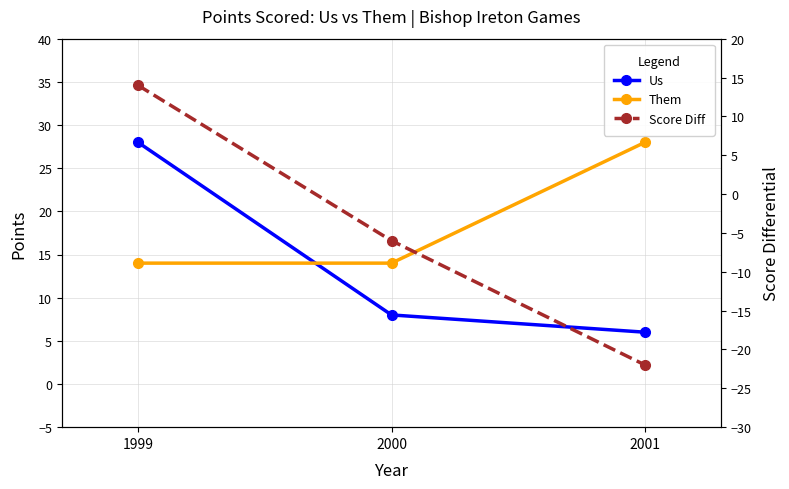

Which has a higher value, 2001 or 1999?

1999